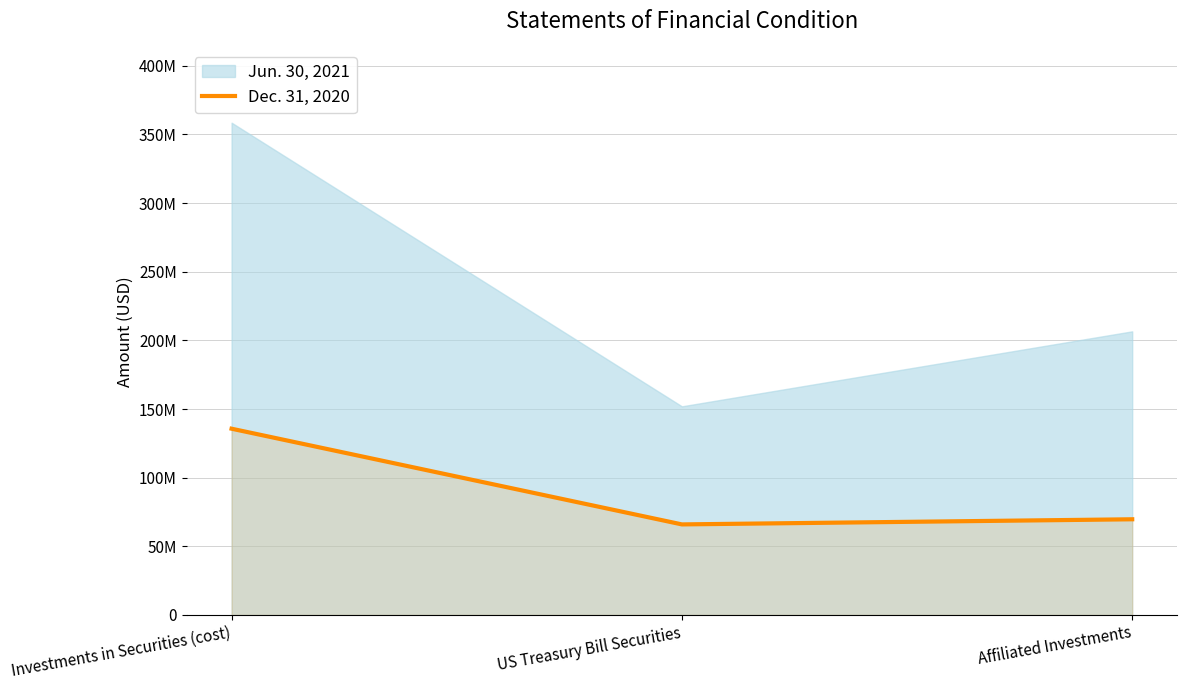

The value at Affiliated Investments is 69709628. True or false?

True